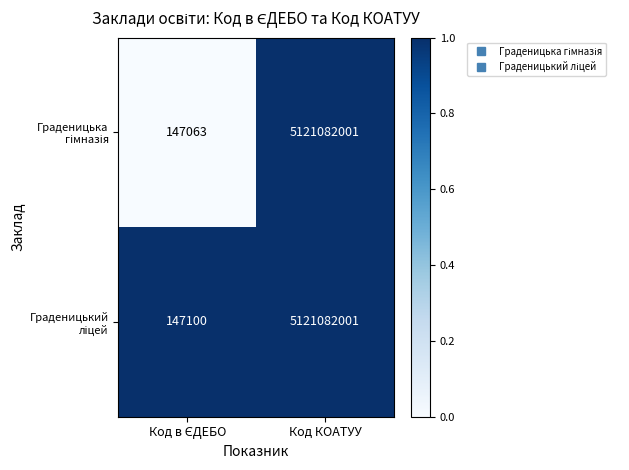

What is the minimum value shown in the chart?

147063